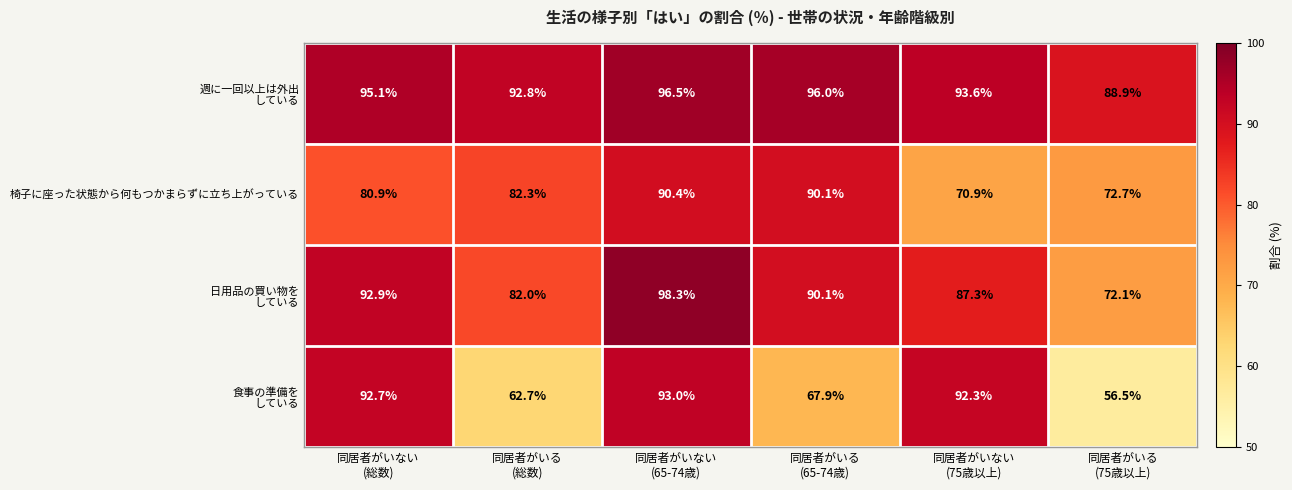

What is the maximum value shown in the chart?

98.3